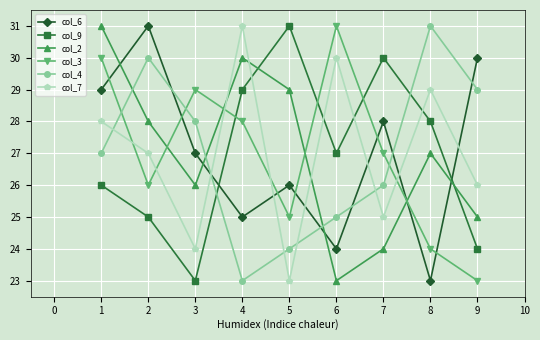

Between 1 and 7, which series saw the biggest shift?

col_2